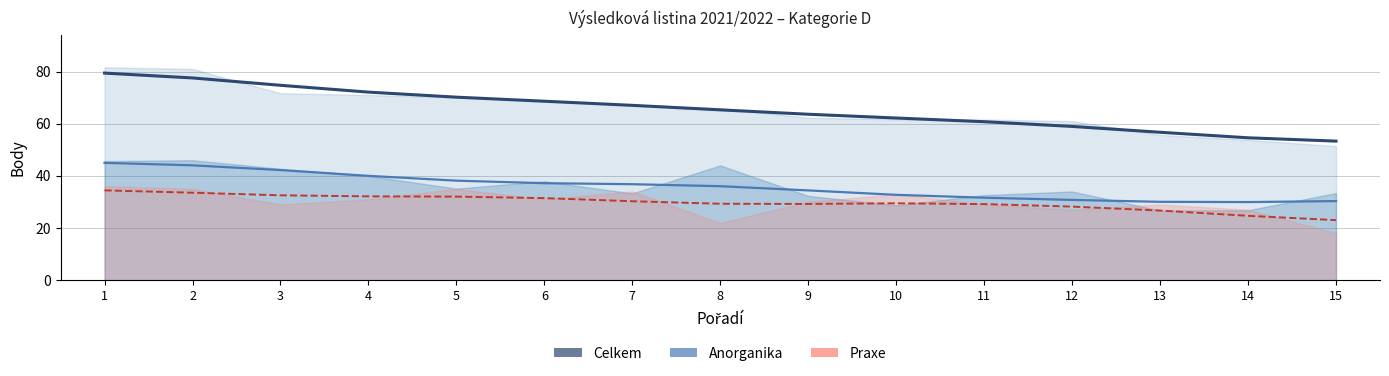

What is the value of the Anorganika point at the 7th from the left?

36.8